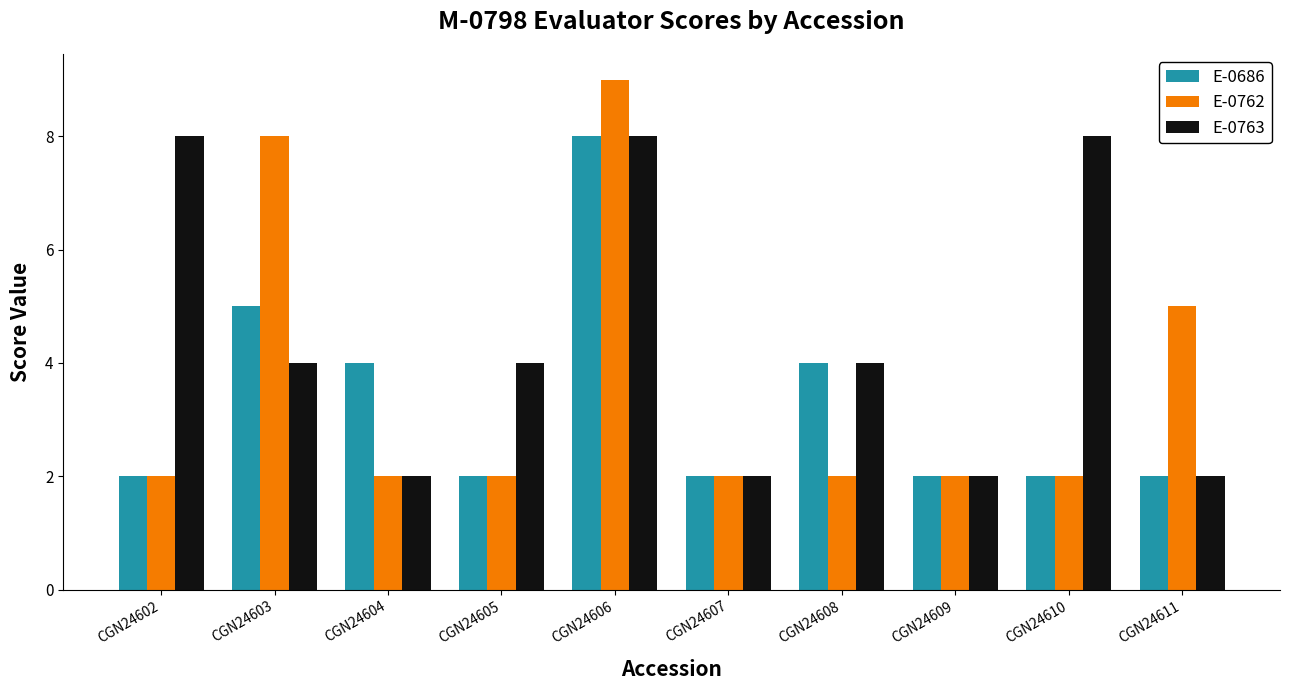

What is the total value across all series at CGN24602?

12